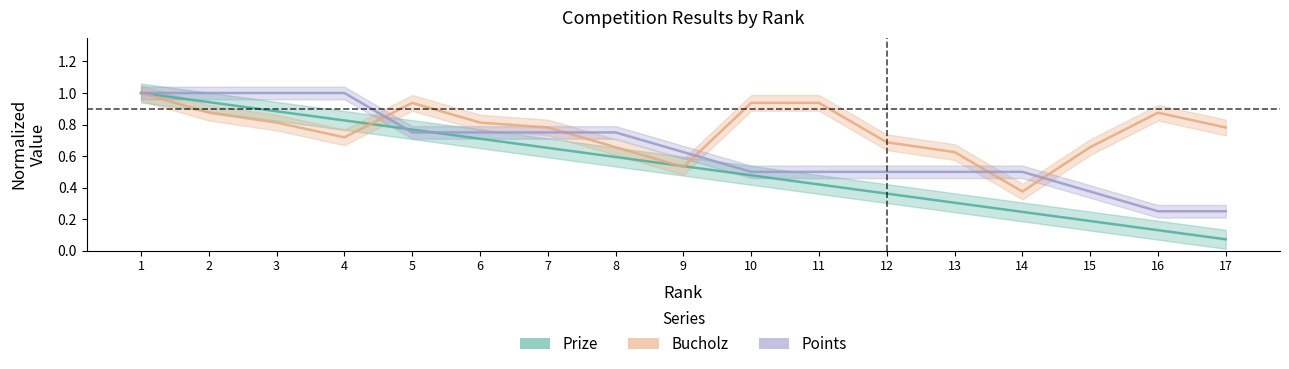

How many times do Bucholz and Prize cross each other?

3